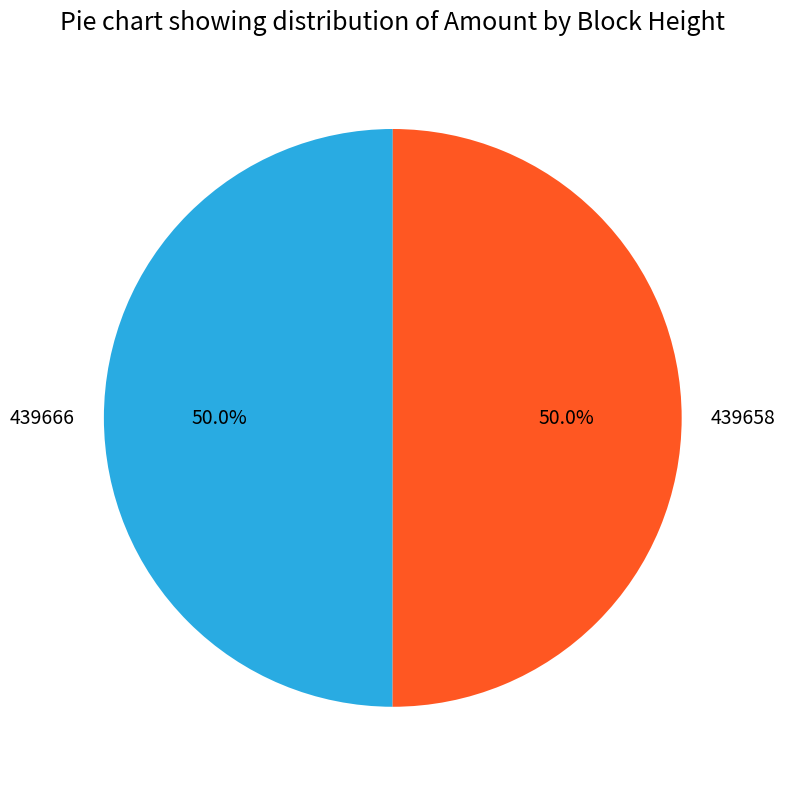

Is the sum of 439658 and 439666 greater than half?

Yes